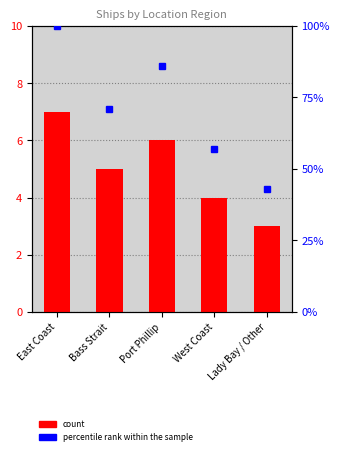

What is the total value across all series at East Coast?

107